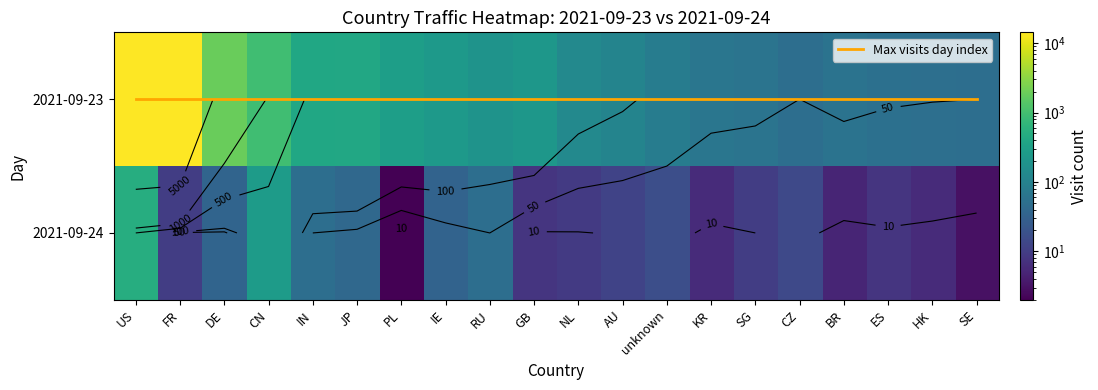

At which category does the chart reach its peak across all series?

US